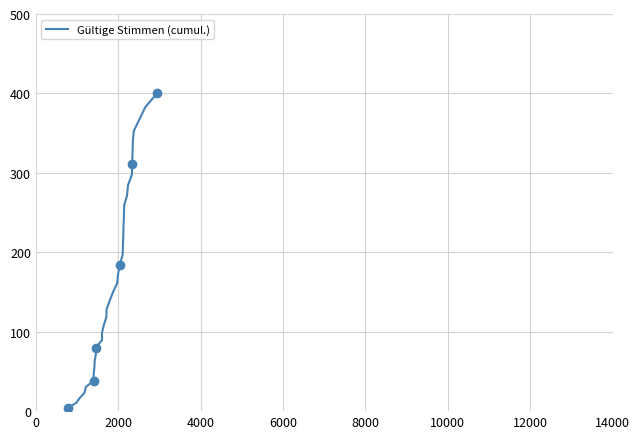

Reading left to right, extract all data points from this chart.

4.5	10.2	16.4	23.2	30.3	38.4	46.6	54.9	63.2	71.6	80.1	89.4	98.8	108.4	118.3	128.3	138.7	149.6	161.1	172.7	184.5	196.8	209.1	221.4	233.8	246.2	258.7	271.5	284.5	298.1	311.7	325.3	339.0	352.8	367.5	382.9	400.0